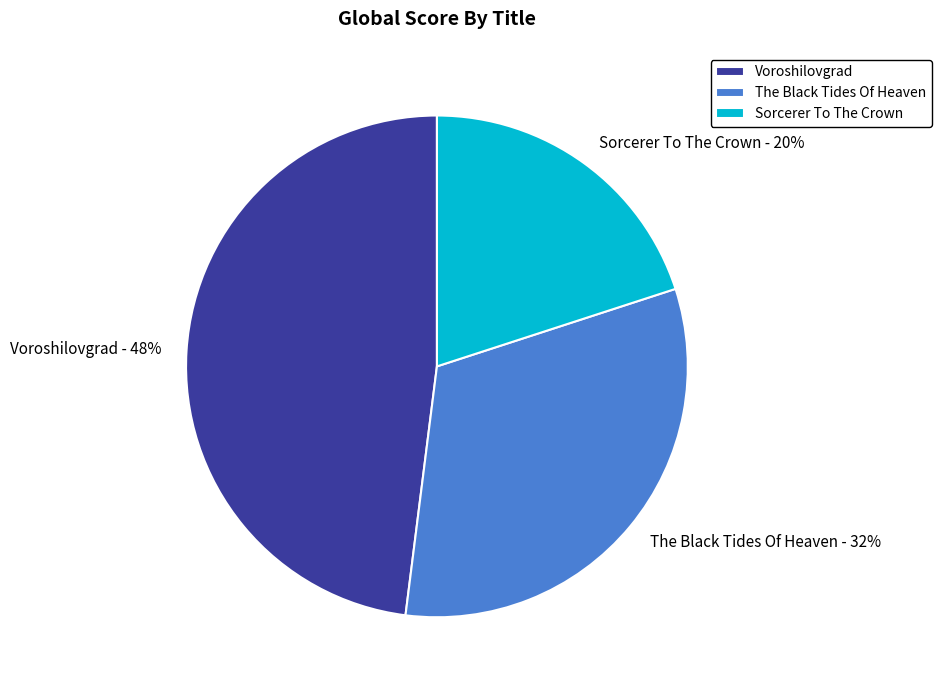

What is the largest slice in the pie chart?

Voroshilovgrad